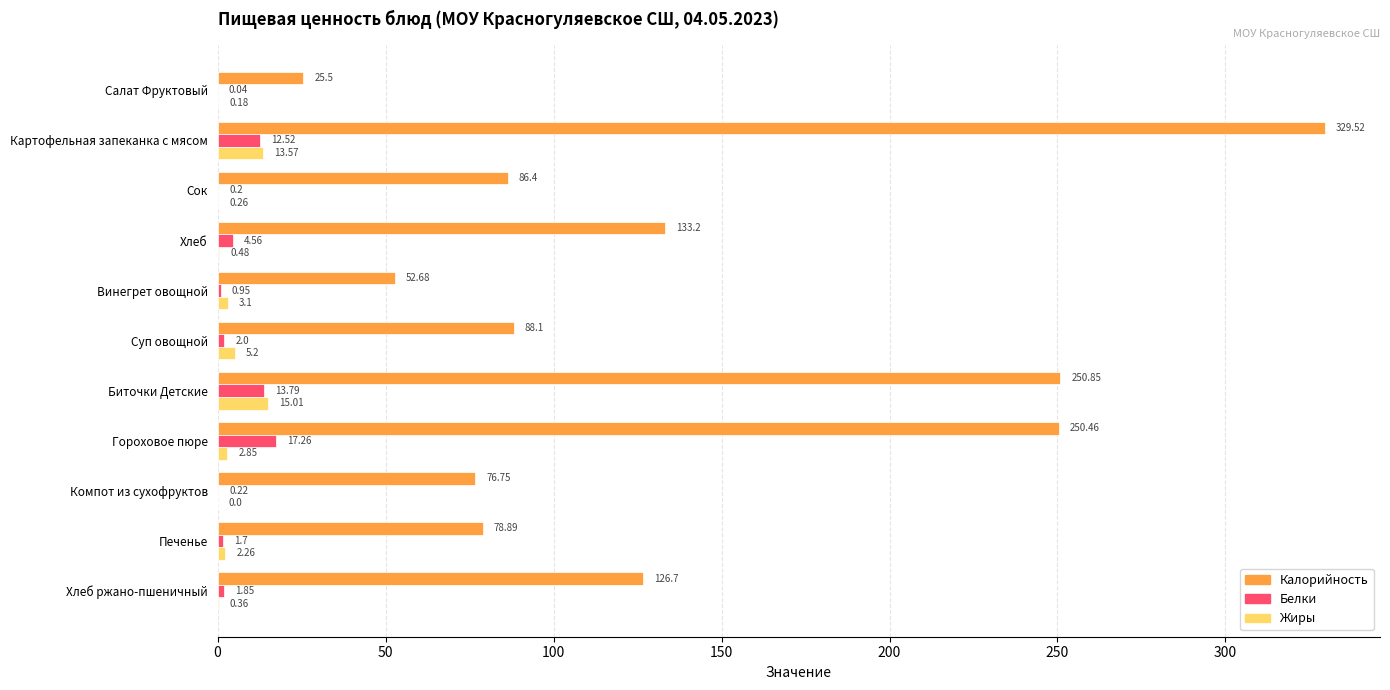

Which series has the largest total across all categories?

Калорийность